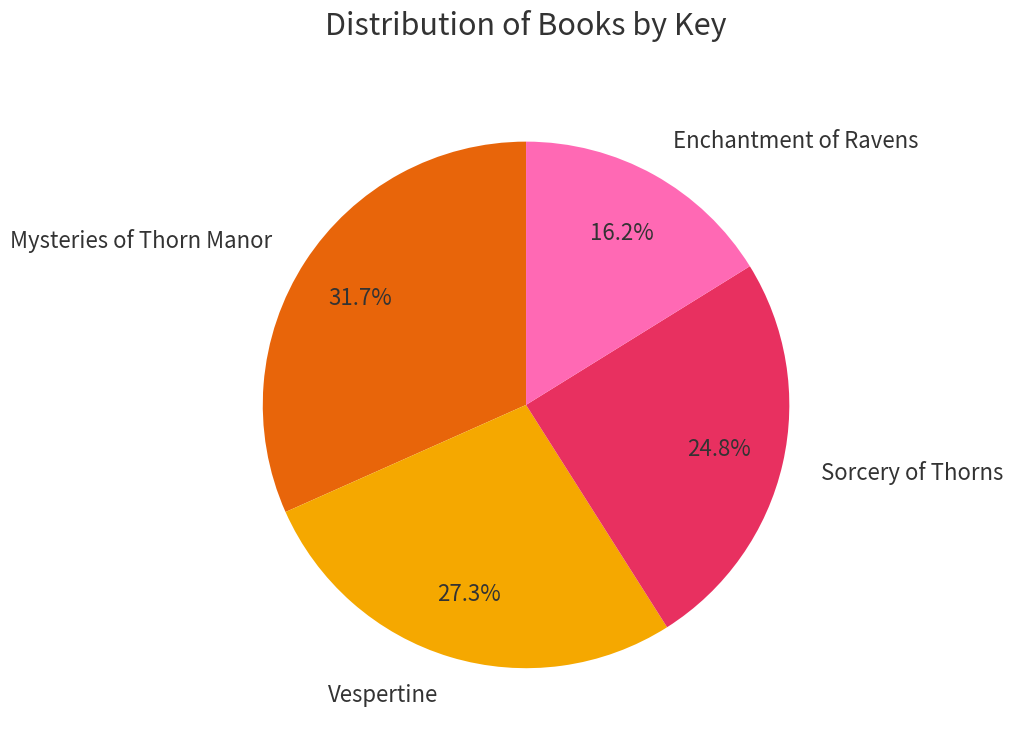

What is the largest slice in the pie chart?

Mysteries of Thorn Manor